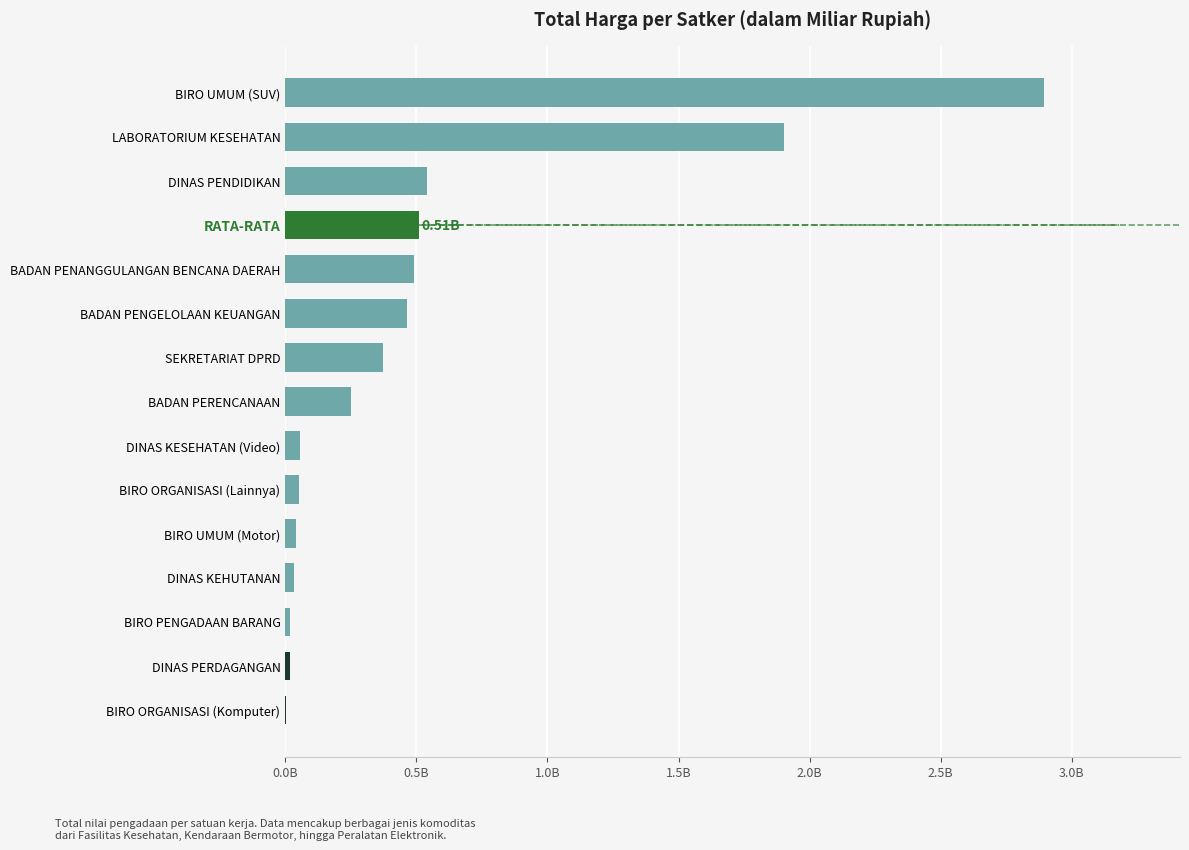

Are the bars horizontal?

Yes